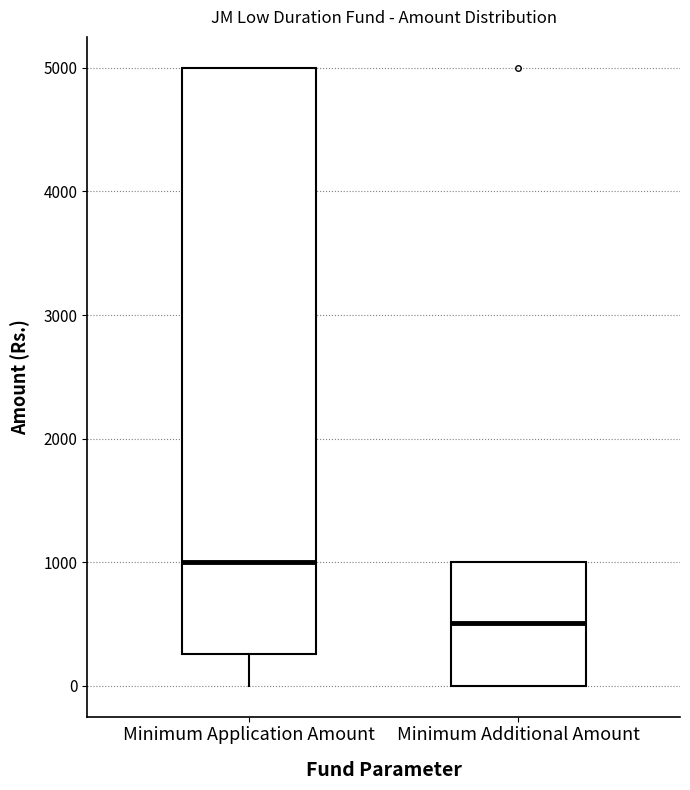

Comparing the boxes themselves (not the whiskers), which one is the tallest?

Minimum Application Amount